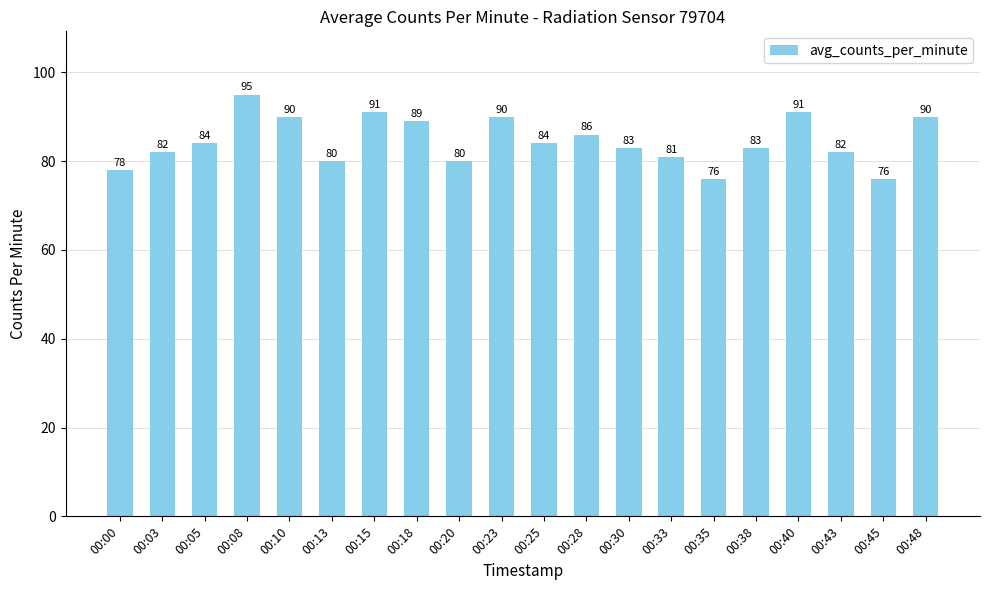

What is the difference between the maximum and second lowest values?

19